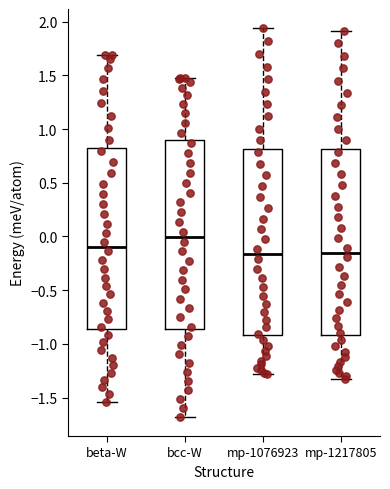

Where does the upper whisker of the box for mp-1076923 end on the y-axis? The values are not printed on the chart, so give them approximately, as read against the axis.

1.95